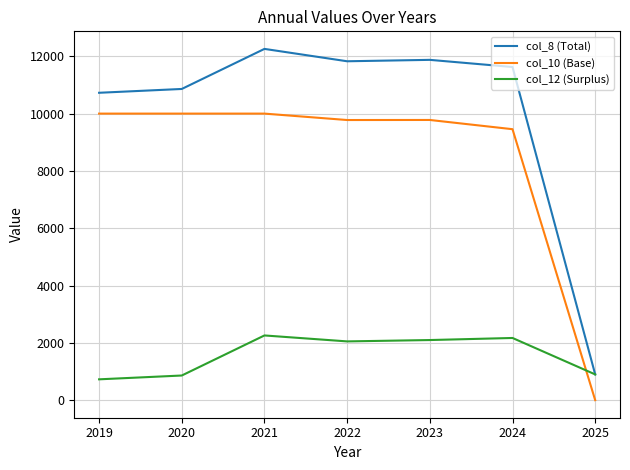

After their last crossing, which series has the higher values: col_12 (Surplus) or col_10 (Base)?

col_12 (Surplus)